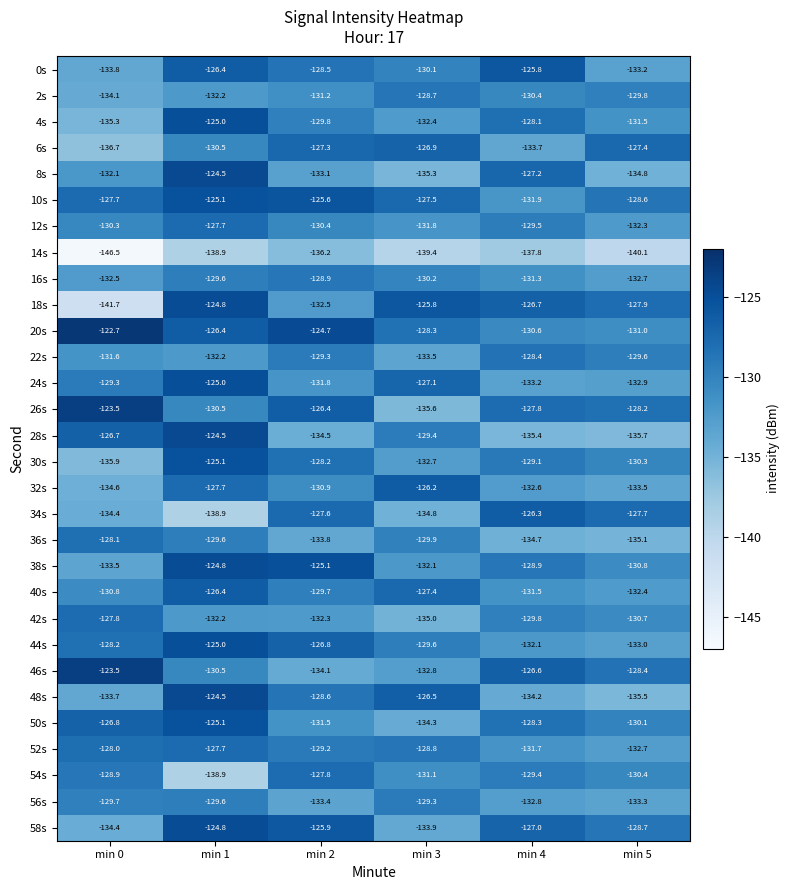

Which series has the widest spread of values?

18s